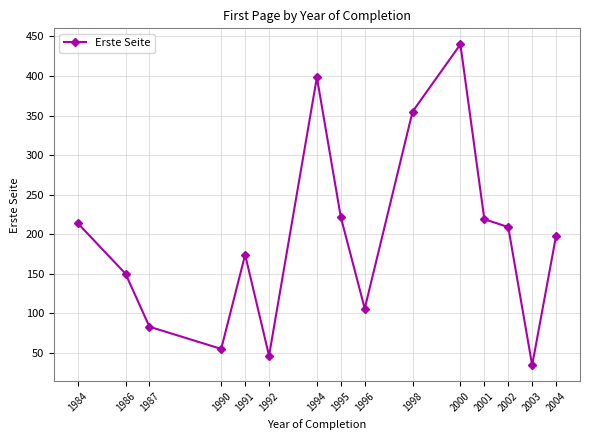

Between 2002 and 1990, which is larger?

2002